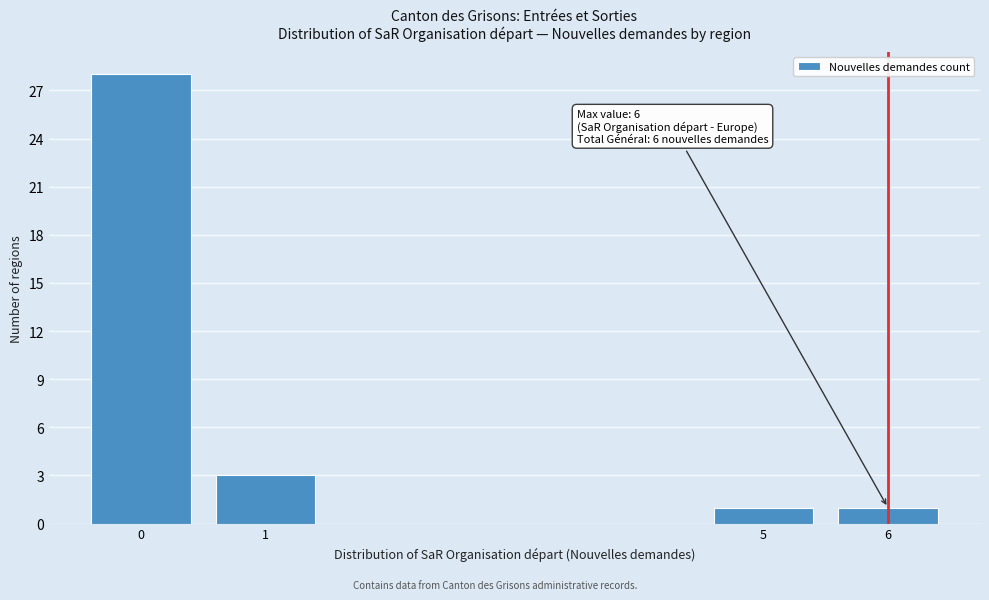

Reading left to right, list all the values displayed in this chart.

0=28	1=3	5=1	6=1